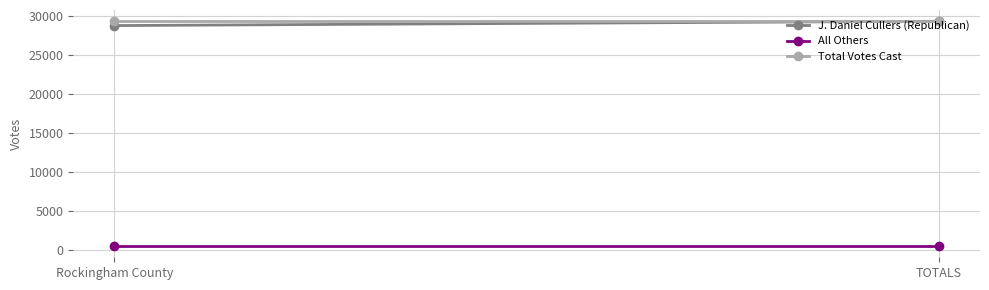

Reading left to right, transcribe all the data shown in this chart.

J. Daniel Cullers (Republican): Rockingham County=28748	TOTALS=29302
All Others: Rockingham County=554	TOTALS=554
Total Votes Cast: Rockingham County=29302	TOTALS=29302